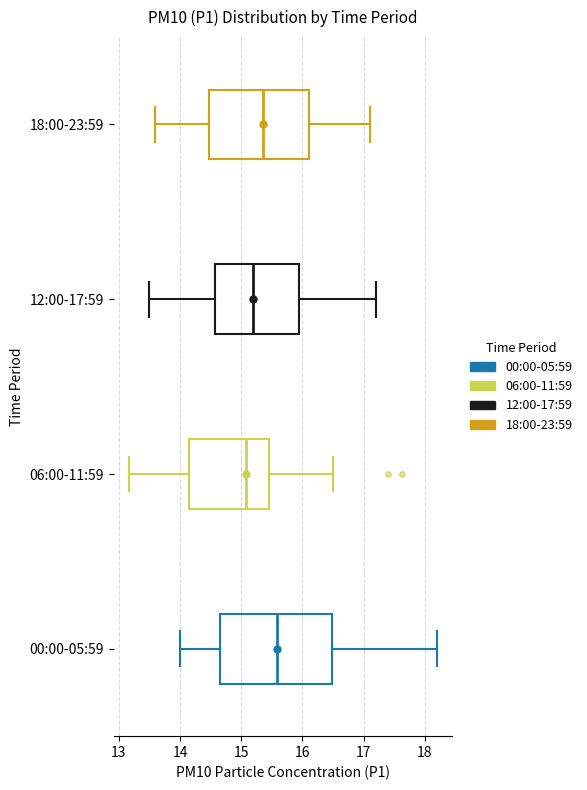

Where does the left whisker of the box for 06:00-11:59 end on the x-axis? The values are not printed on the chart, so give them approximately, as read against the axis.

13.2